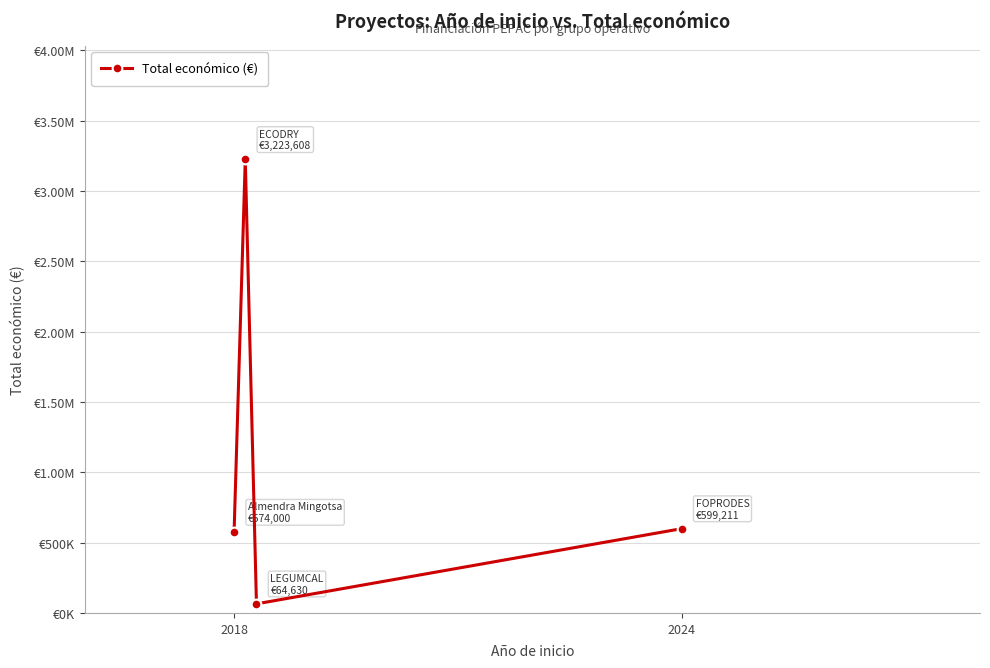

True or false: there are more than 0 points higher than both neighbors.

True